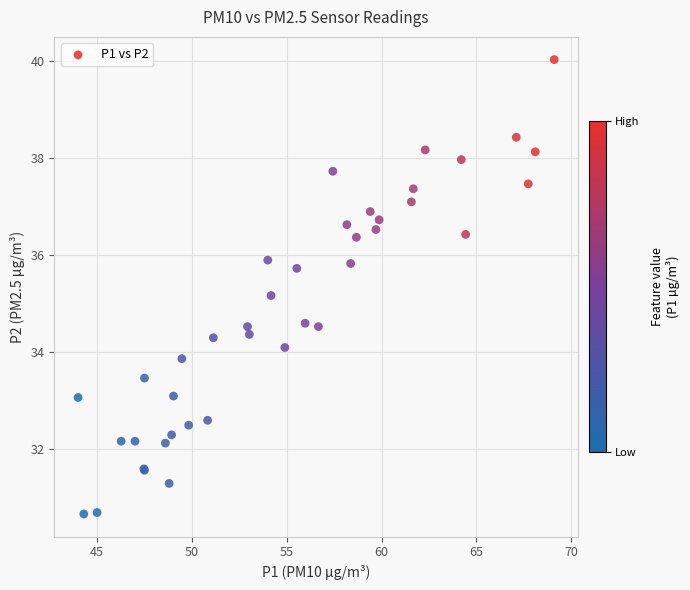

What Y value in the scatter plot is closest to 35?

35.2